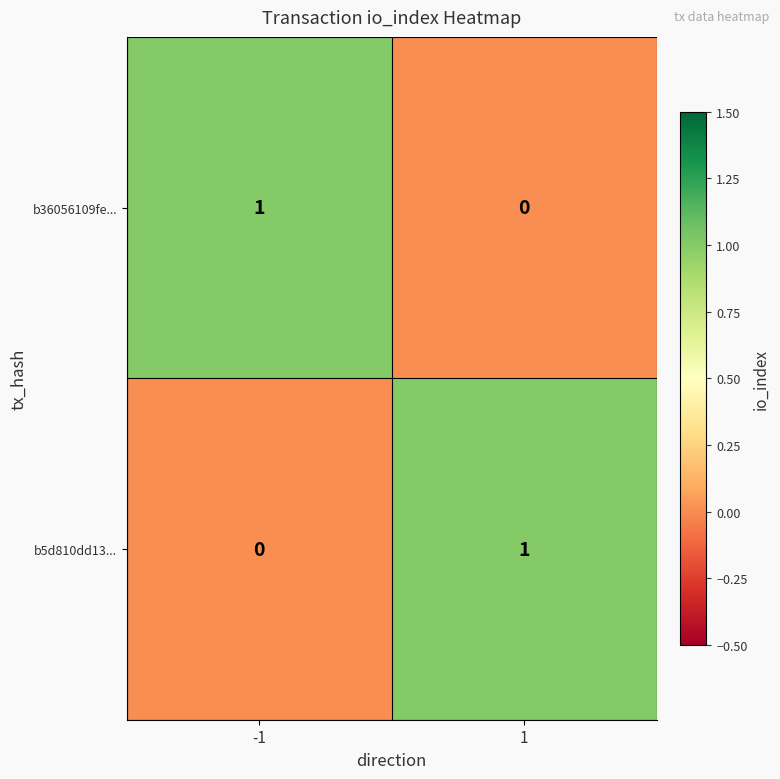

At -1, list the series in order from largest to smallest.

b36056109fe..., b5d810dd13...